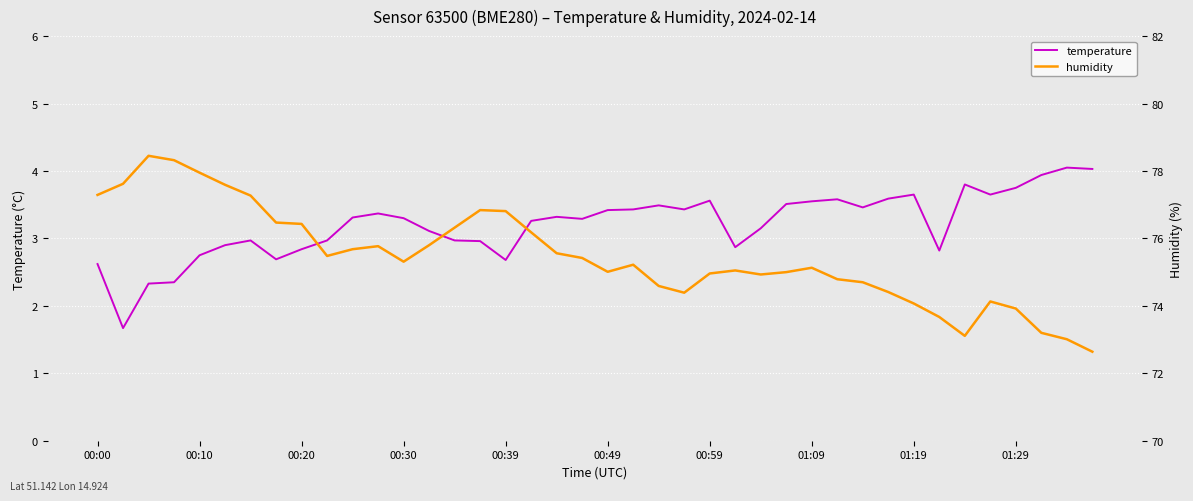

How many data points in temperature are above 3?

25